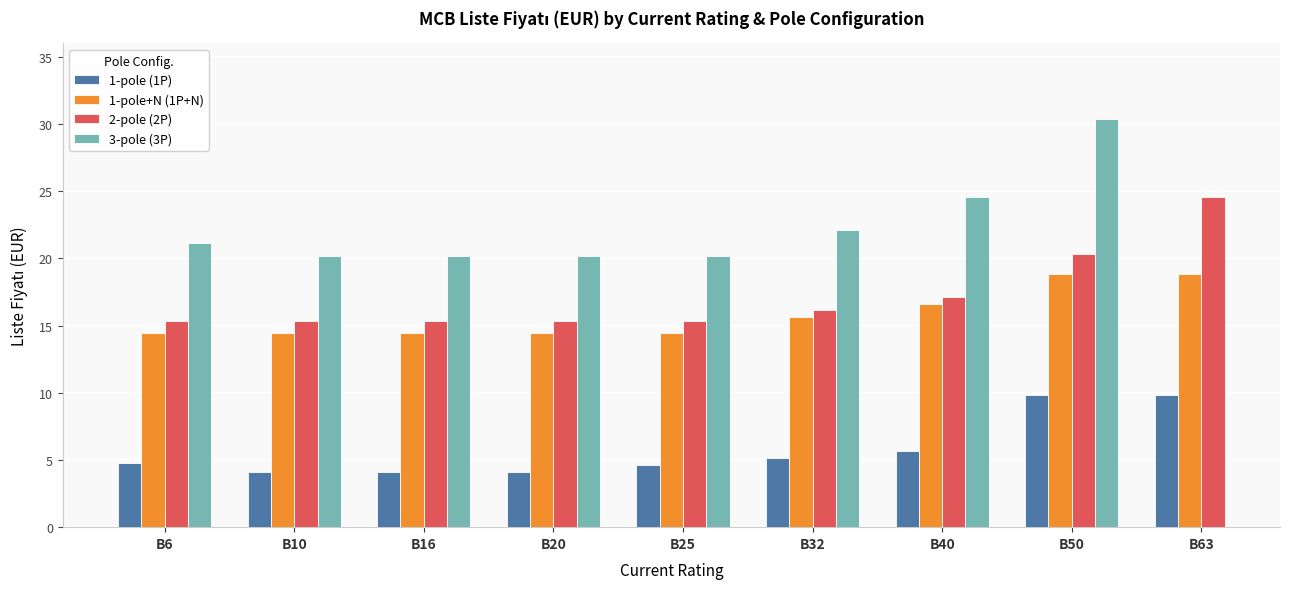

What is the difference between the maximum and minimum values in the 1-pole (1P) series?

5.7